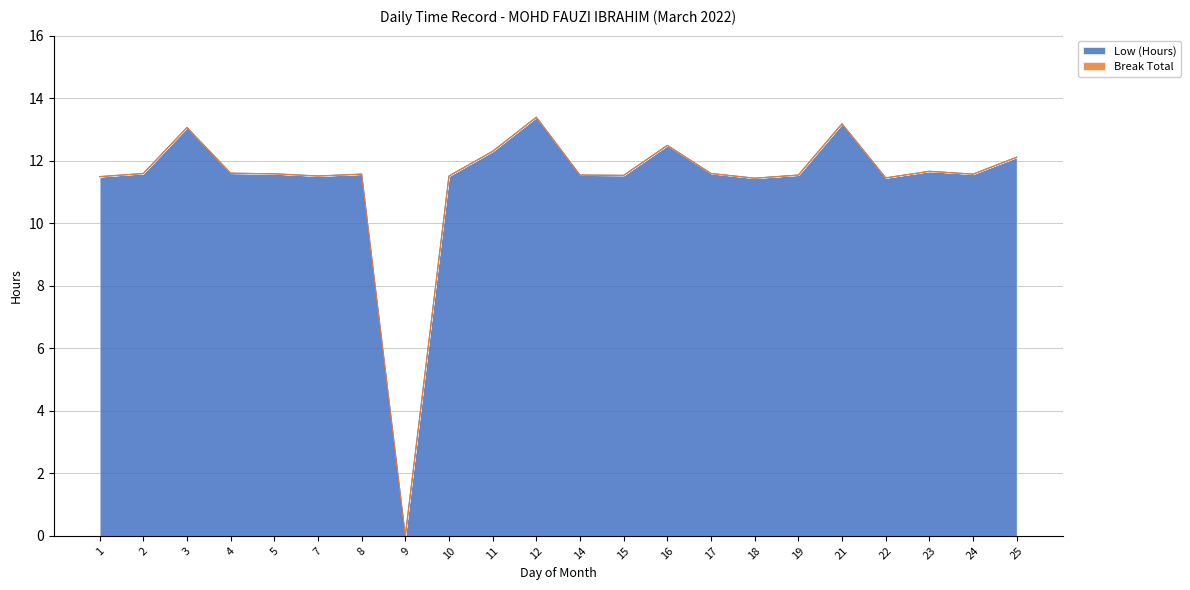

List the labels in order of value, largest first.

12, 21, 3, 16, 11, 25, 23, 4, 2, 17, 5, 8, 24, 14, 19, 15, 7, 10, 1, 22, 18, 9